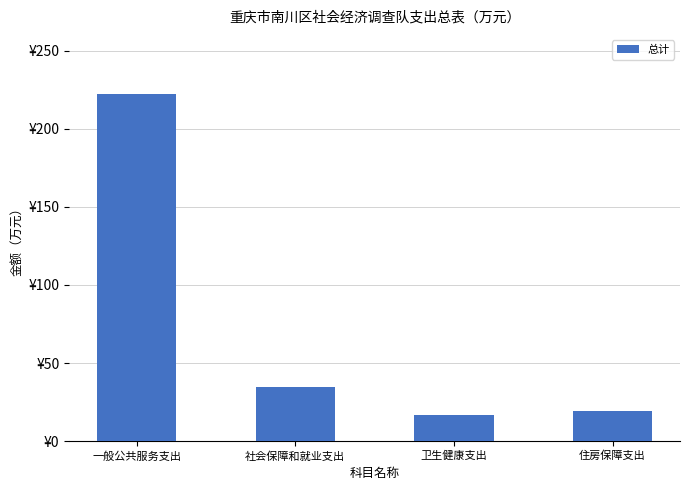

Rank the categories by value from lowest to highest.

卫生健康支出, 住房保障支出, 社会保障和就业支出, 一般公共服务支出